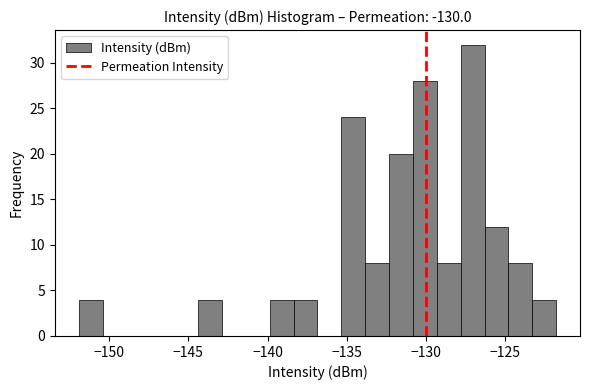

Read against the x-axis, roughly where is the centre of the tallest bar?

-127.0